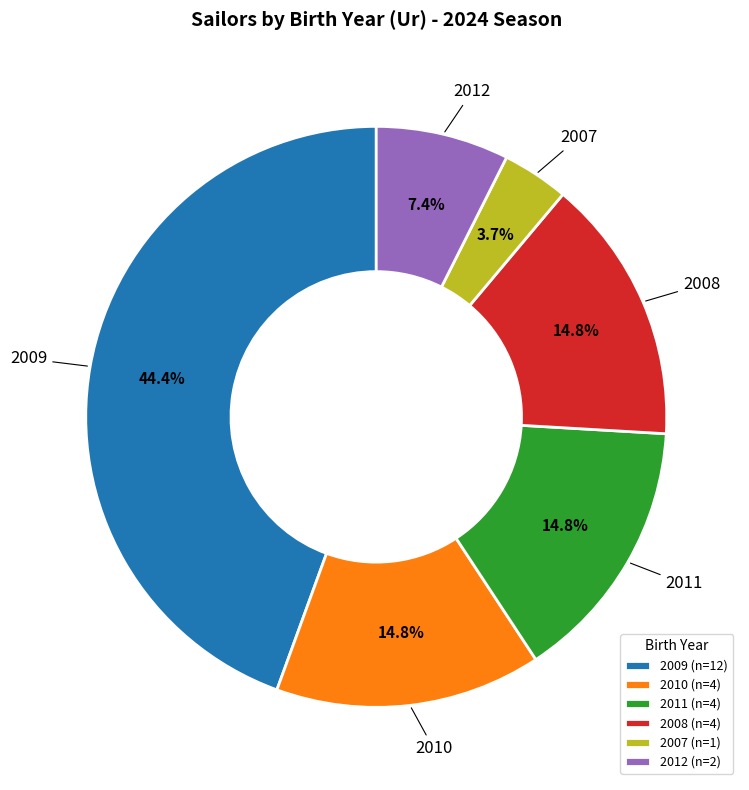

Is there any slice that represents more than half of the pie?

No